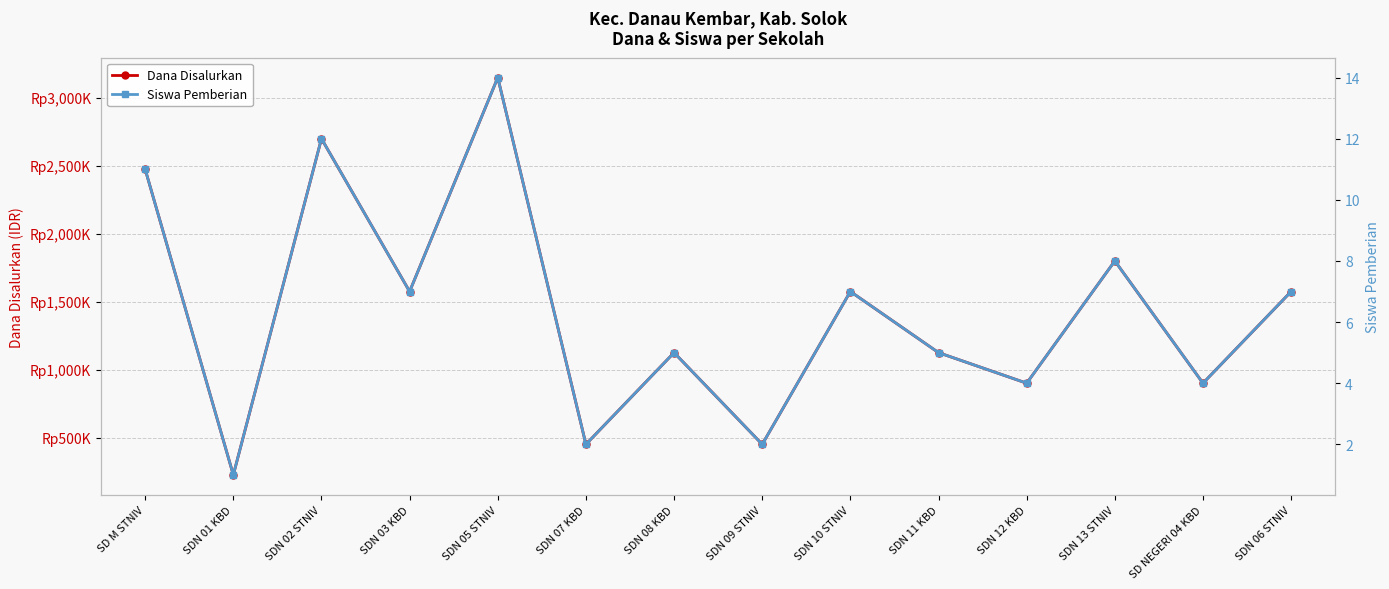

Where is the first local maximum for Siswa Pemberian?

SDN 02 STNIV